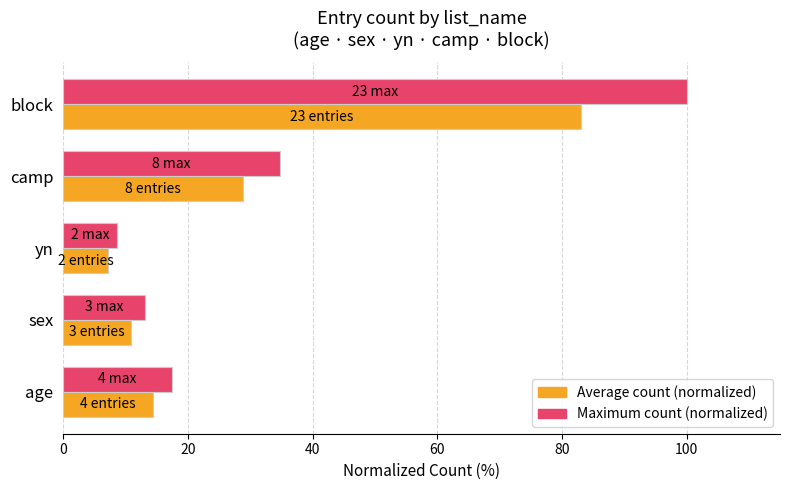

At which category is the sum across all series the highest?

block